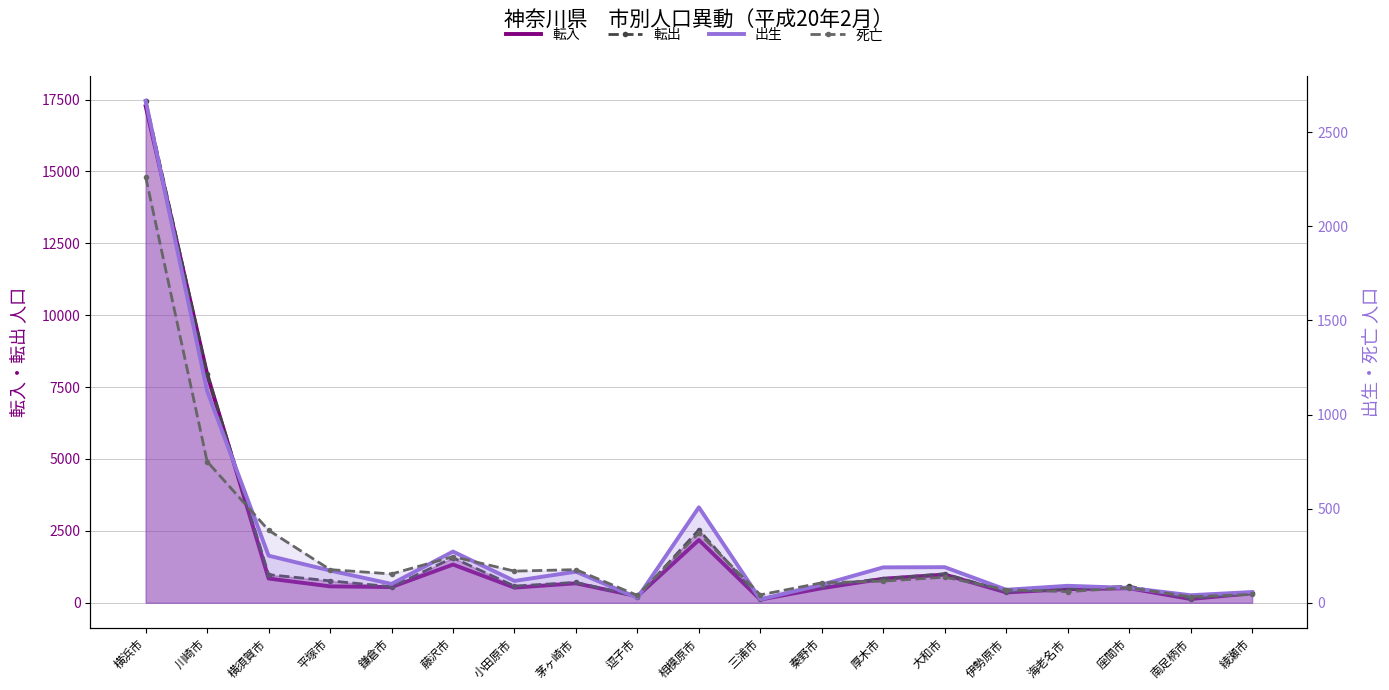

What is the difference between the 転出 values at 三浦市 and 平塚市?

634